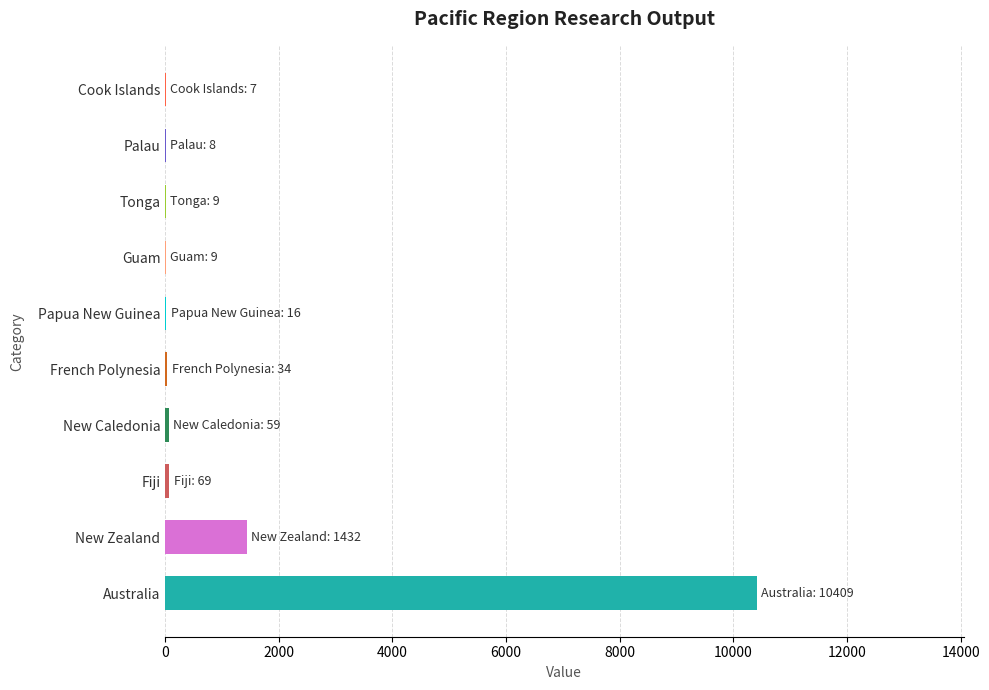

What is the sum of all values?

12052